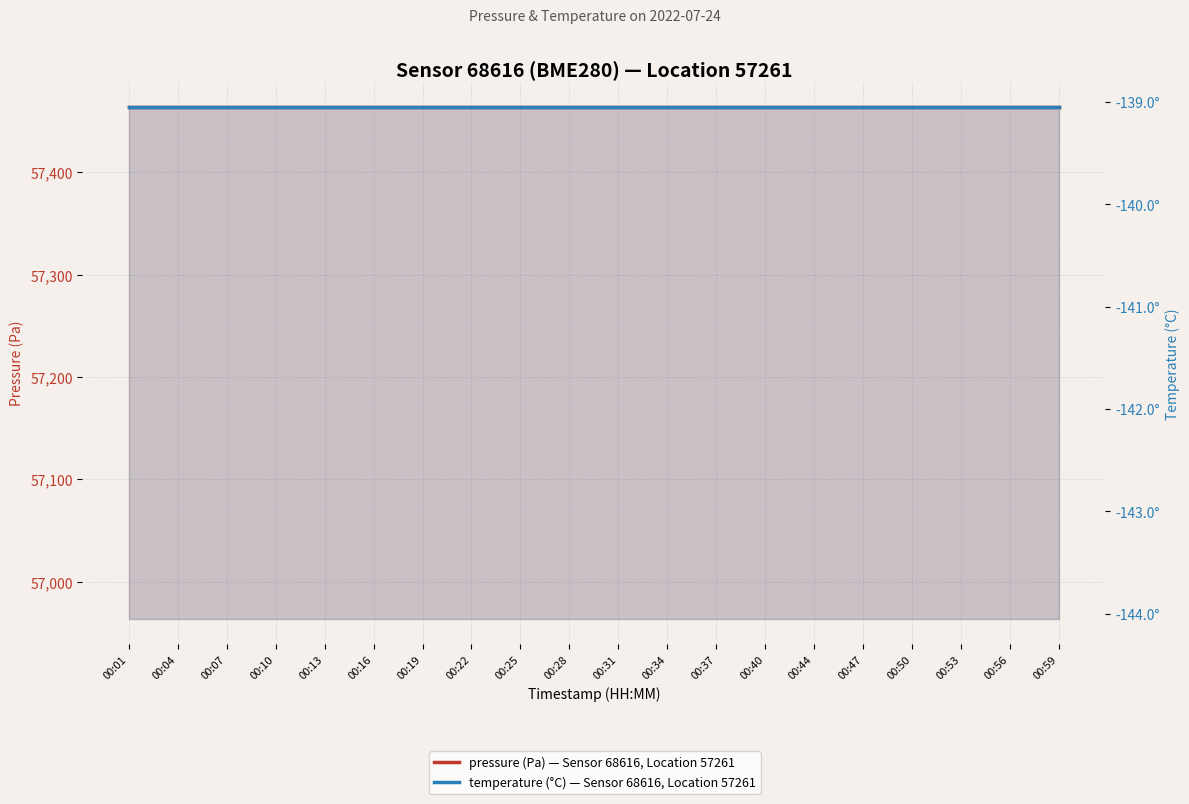

True or false: pressure (Pa) — Sensor 68616, Location 57261 and temperature (°C) — Sensor 68616, Location 57261 intersect in this chart.

False